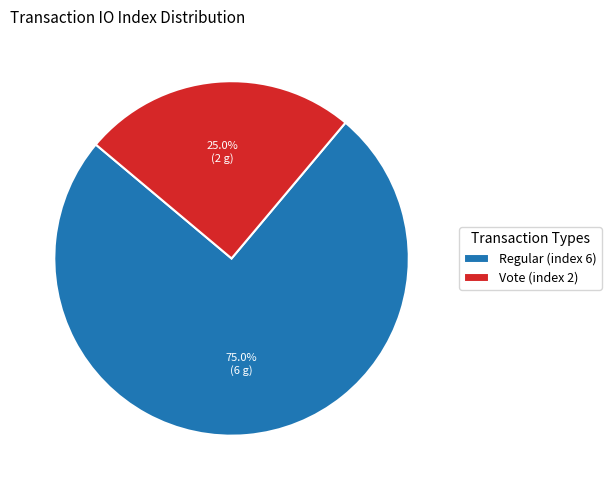

Between Regular (index 6) and Vote (index 2), which is larger?

Regular (index 6)